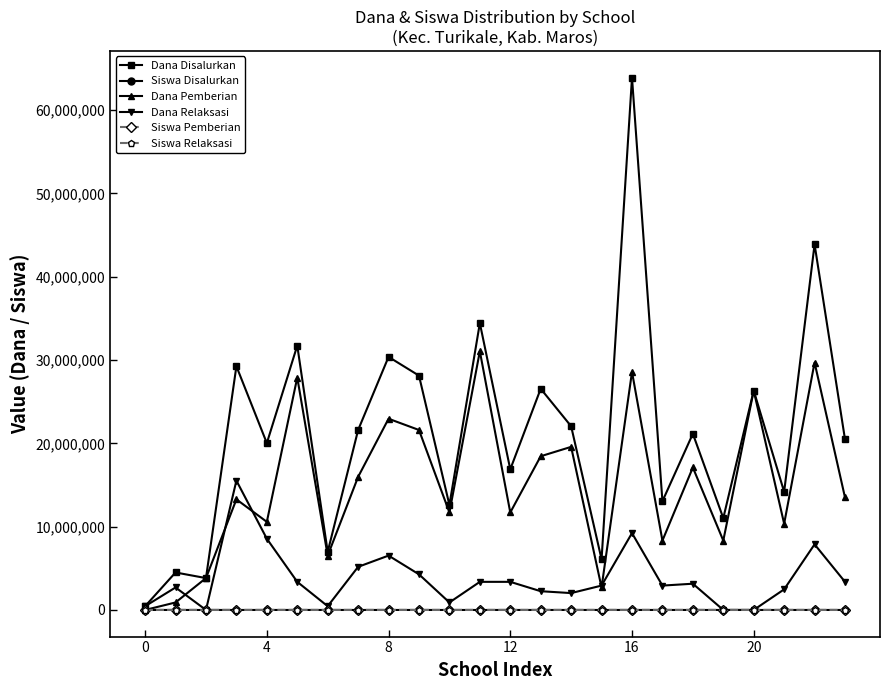

True or false: Siswa Pemberian has more than 2 interior local peaks.

True